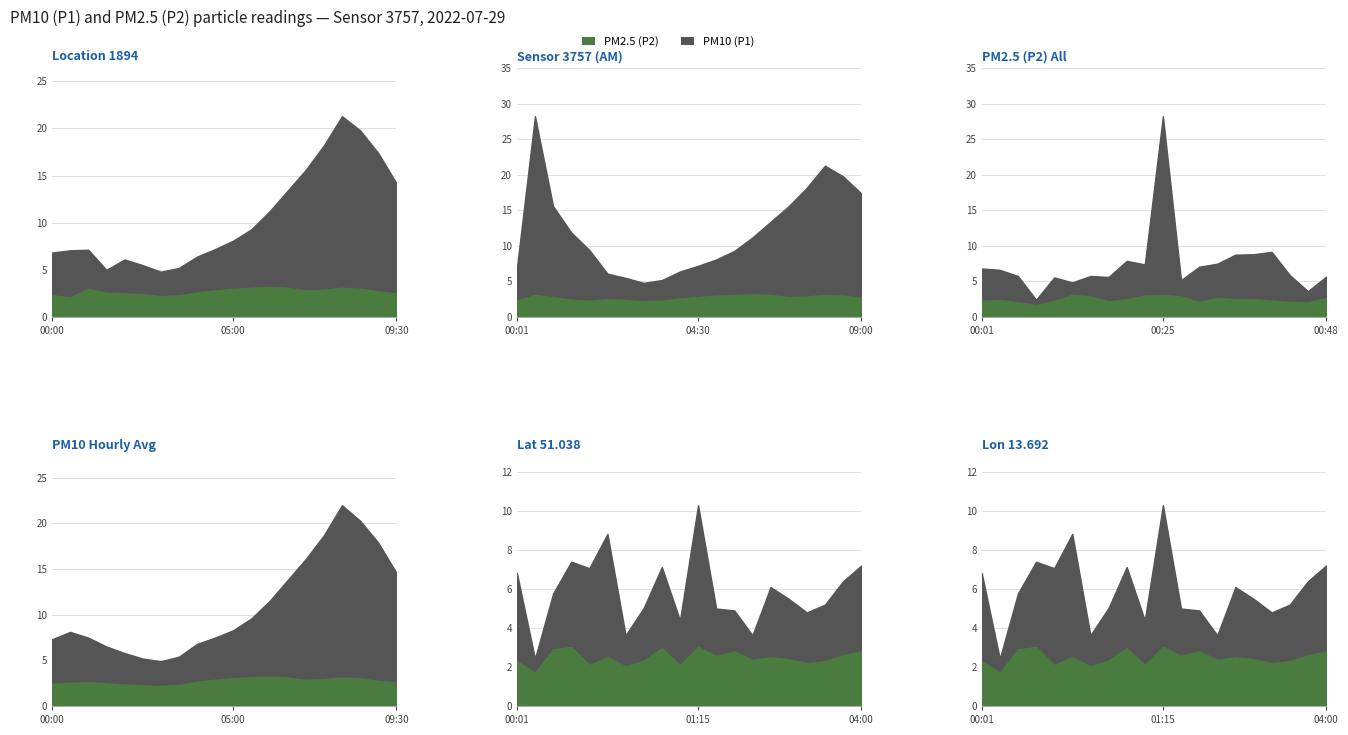

Which category has the highest value in the P2 series?

06:00